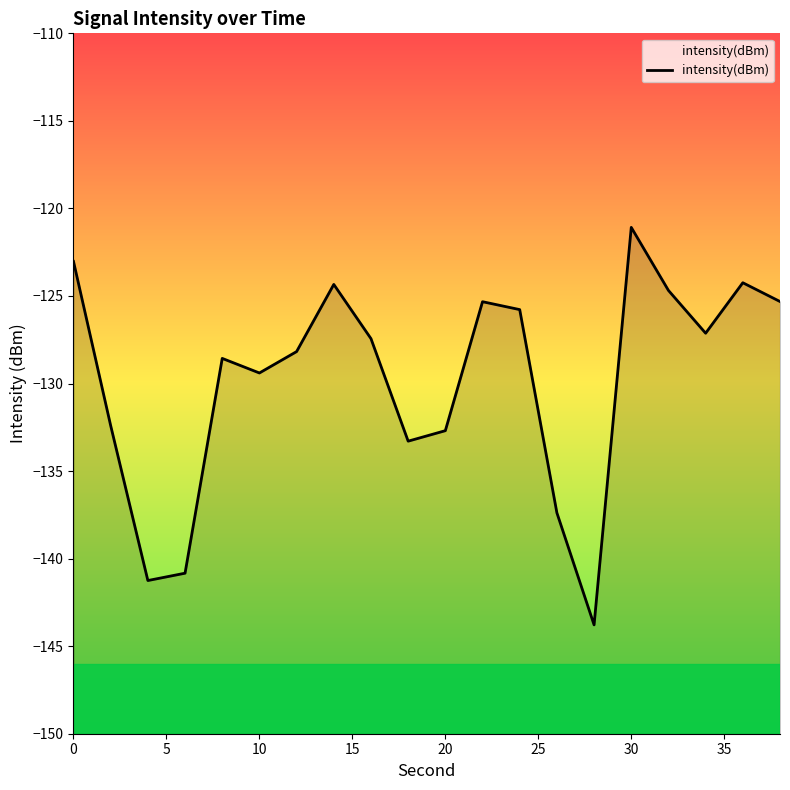

Reading left to right, extract all data points from this chart.

-123.0	-132.4	-141.3	-140.8	-128.6	-129.4	-128.2	-124.3	-127.4	-133.3	-132.7	-125.3	-125.8	-137.4	-143.8	-121.1	-124.7	-127.1	-124.2	-125.3